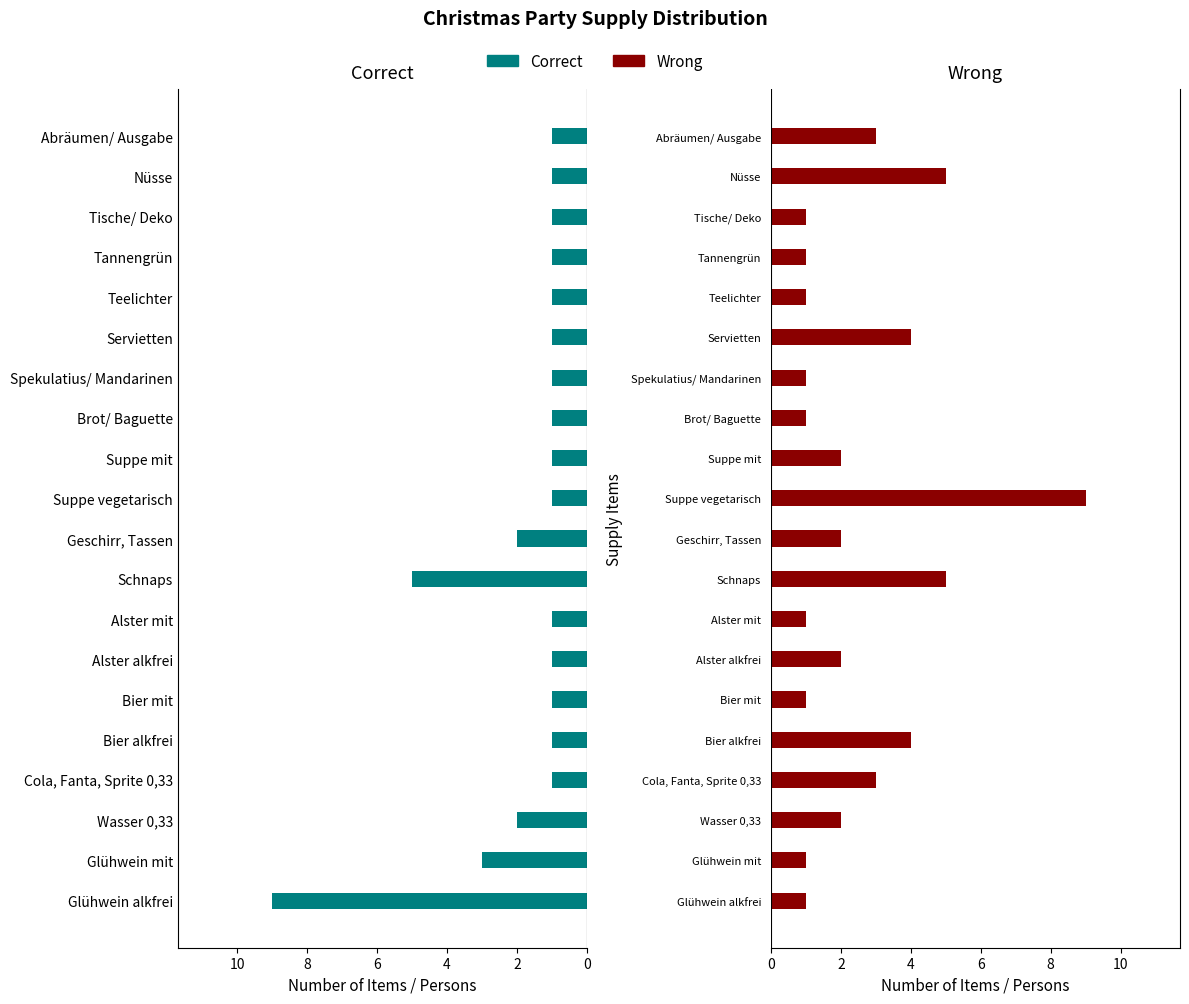

What is the smallest value displayed?

1